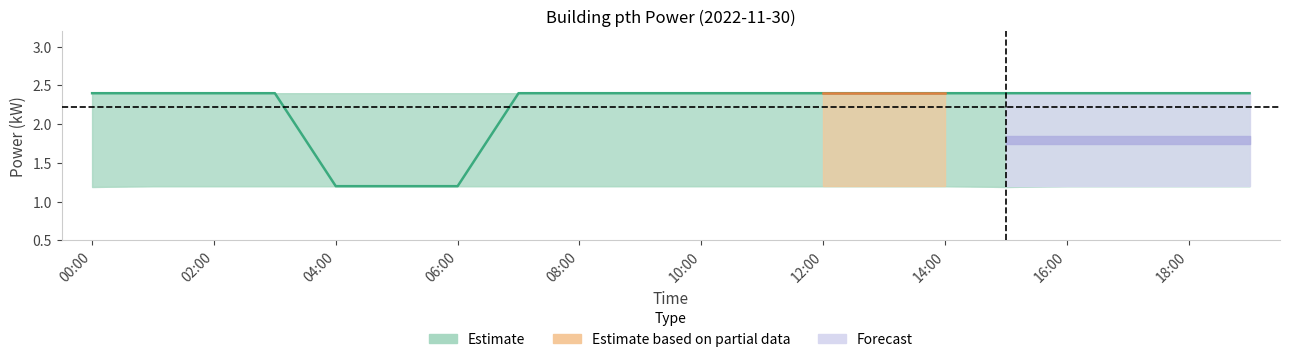

What is the difference between the second highest and second lowest values?

1.2